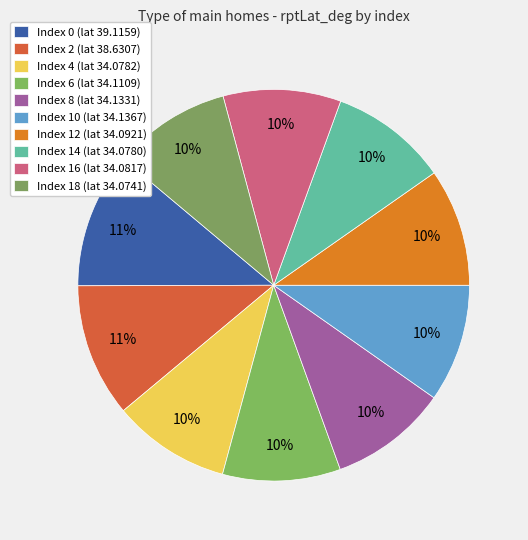

Is there a majority slice in this chart?

No